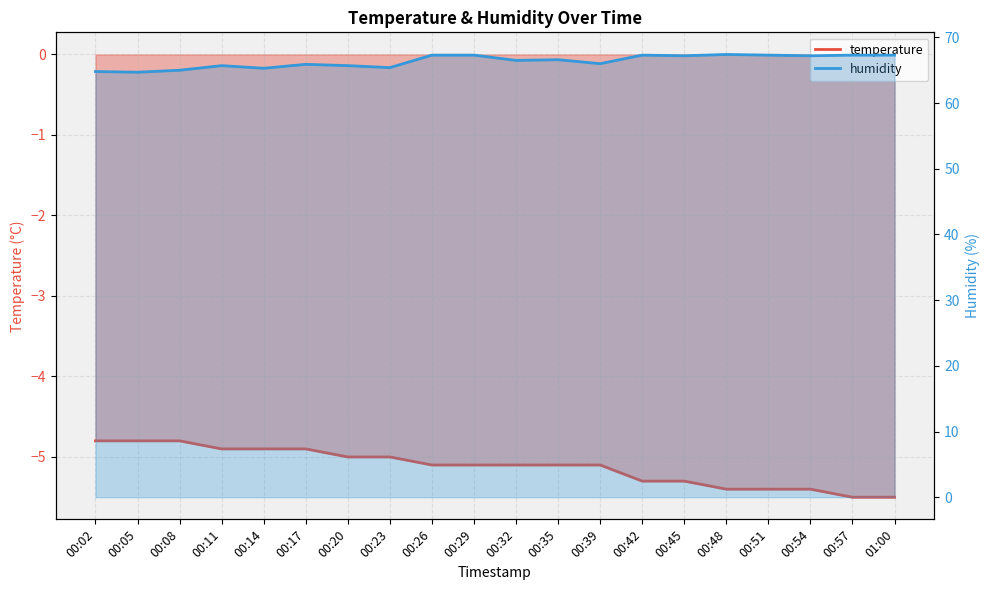

Is the value of humidity at 00:32 greater than the value of temperature at 00:02?

Yes